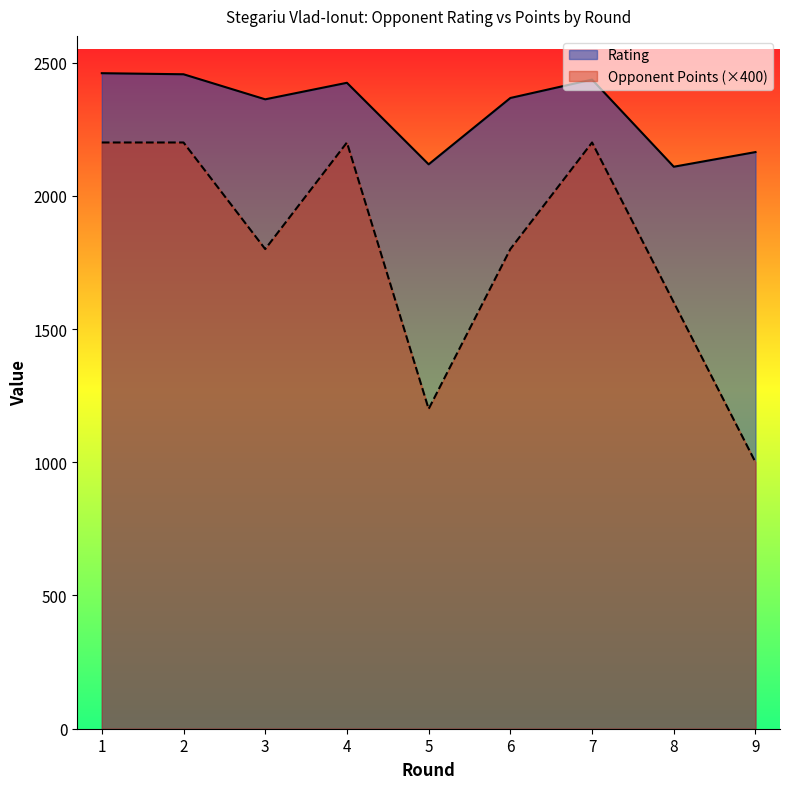

Does the chart display data point markers on the line(s)?

No